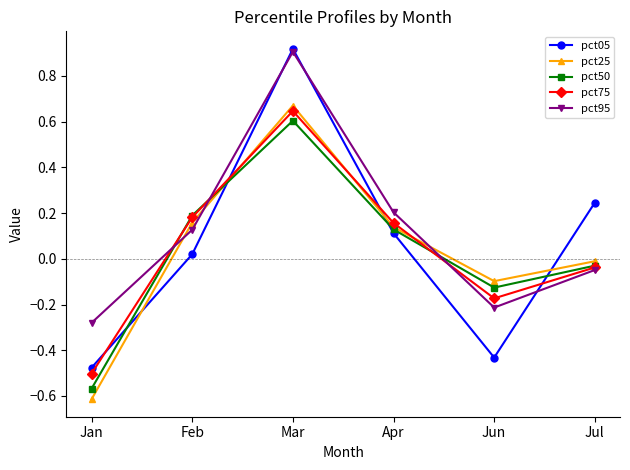

Which category has the highest value across all series?

Mar